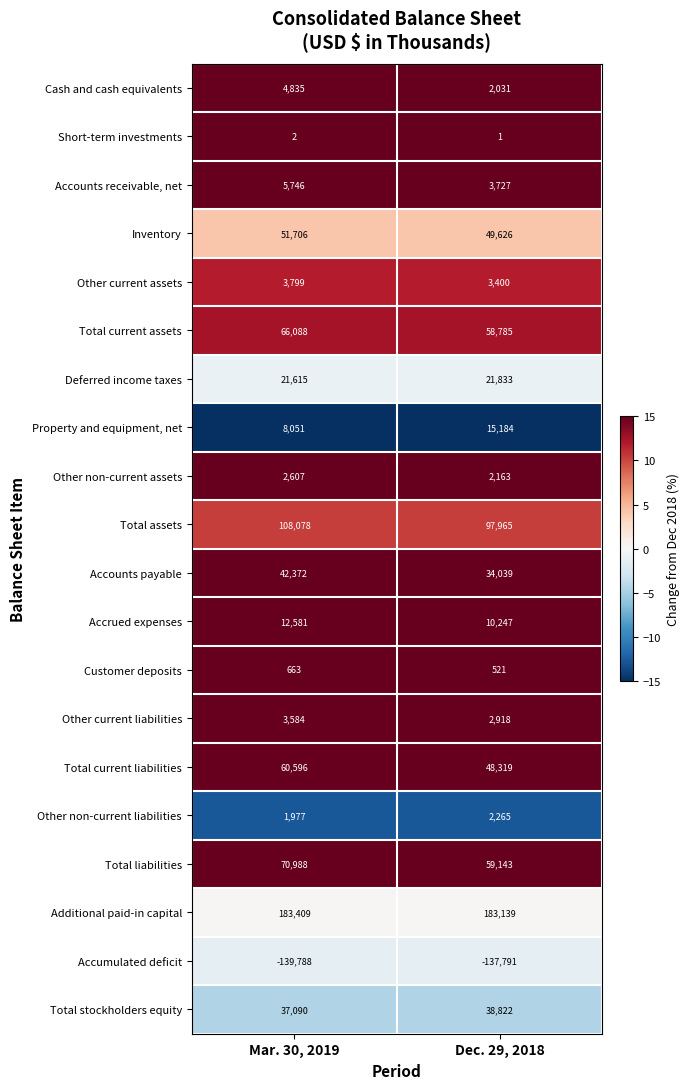

What is the difference between the highest and lowest values at Mar. 30, 2019?

323197